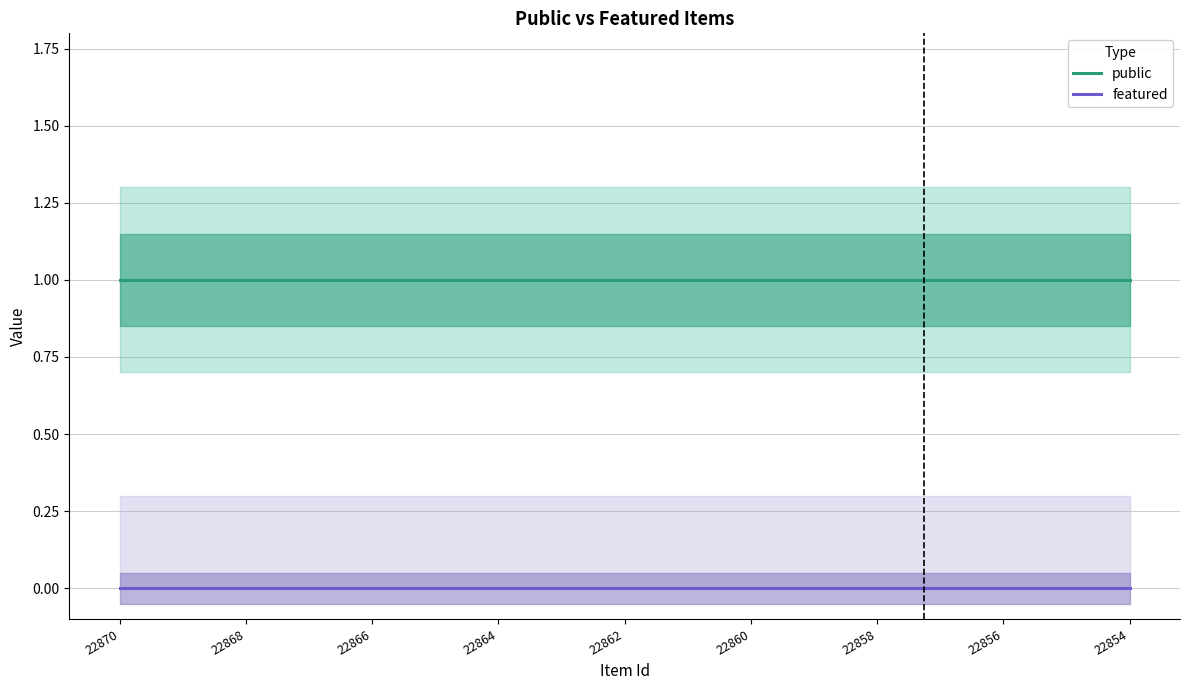

At which label does featured reach its minimum?

22870